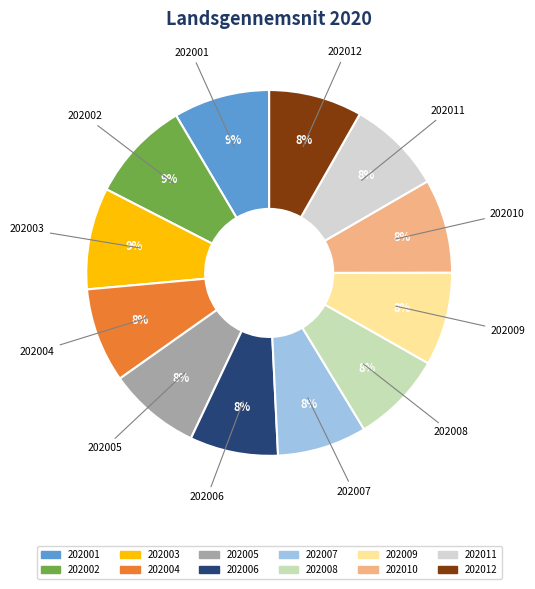

Is the sum of 202011 and 202007 greater than half?

No